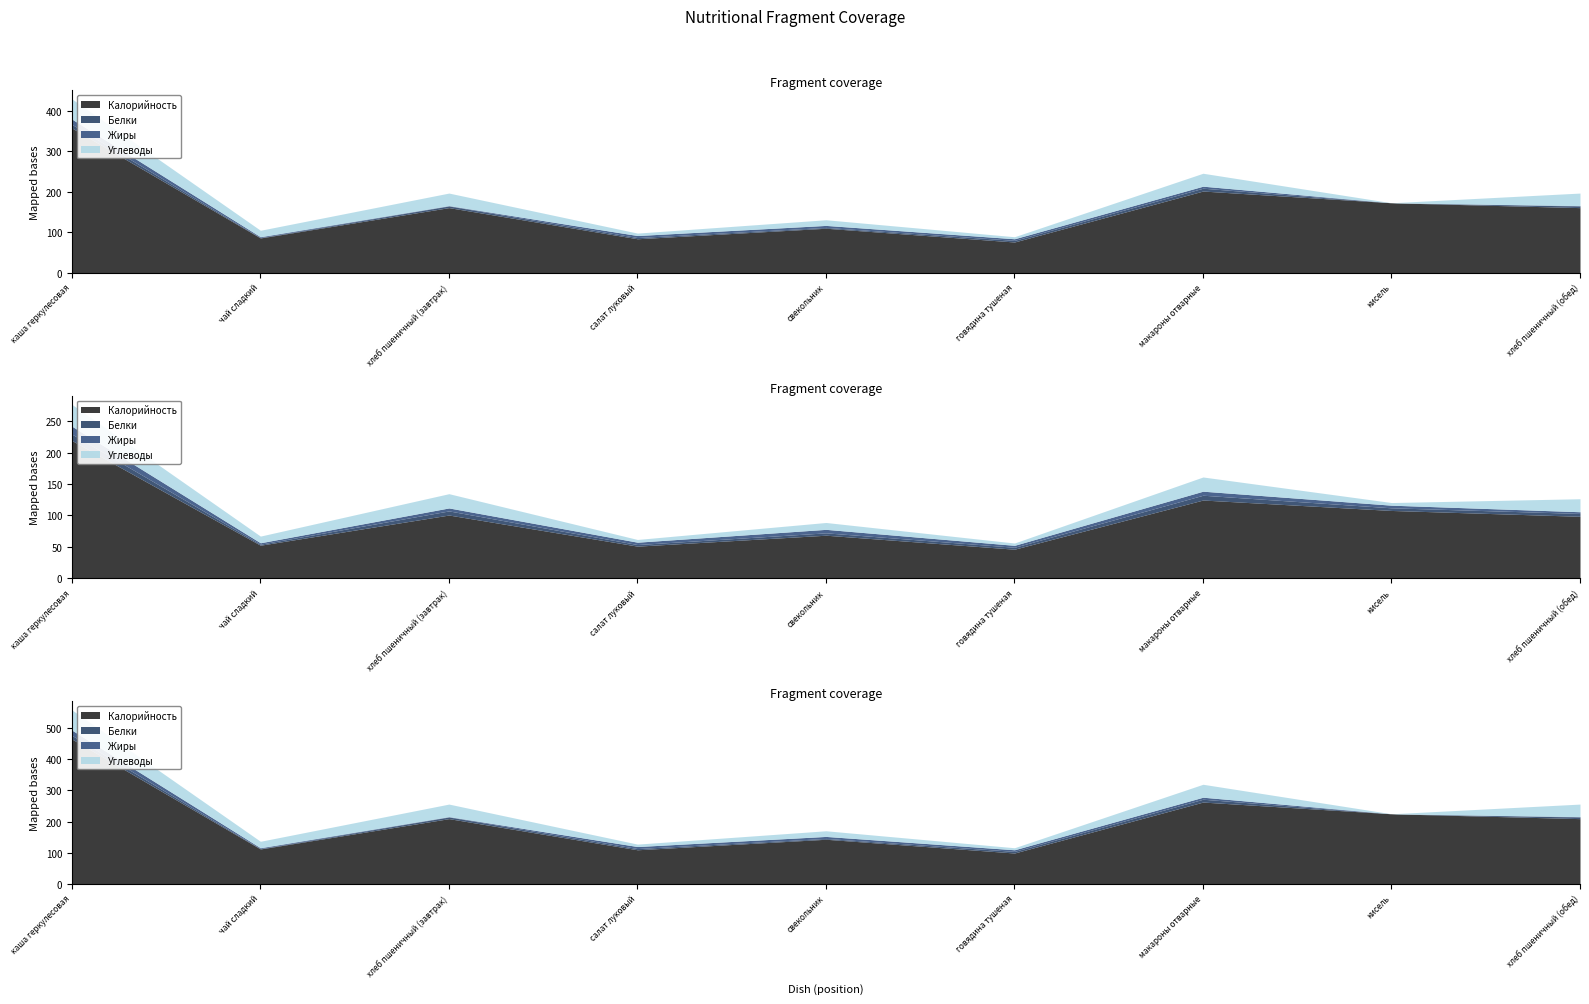

What are all the series names shown in the legend?

Калорийность, Белки, Жиры, Углеводы